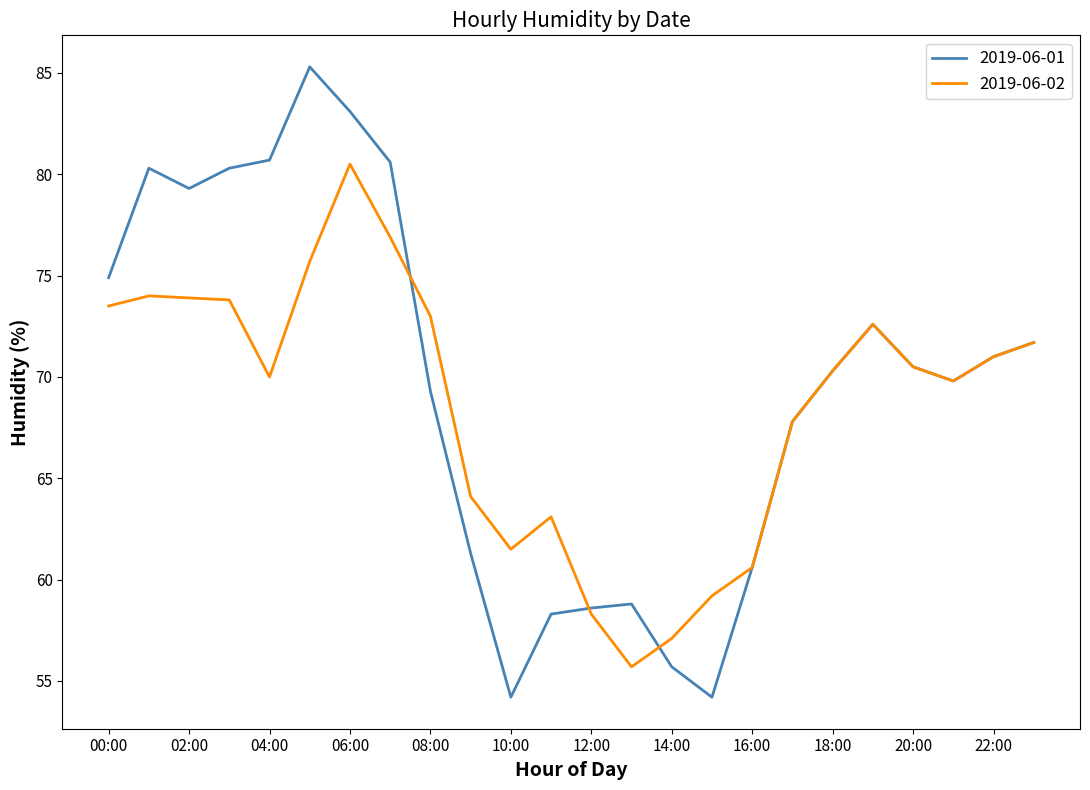

What is the minimum value for 2019-06-01?

54.2